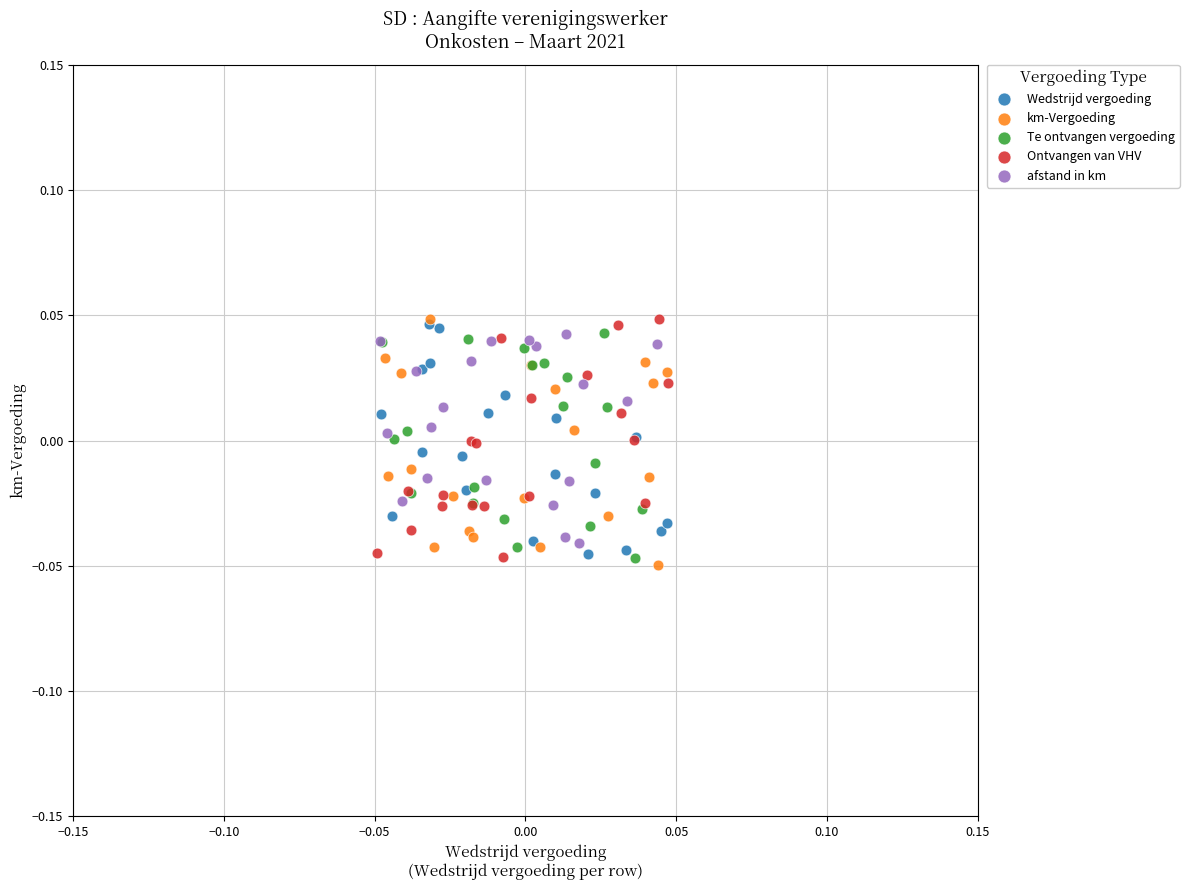

What are all the series names shown in the legend?

Wedstrijd vergoeding, km-Vergoeding, Te ontvangen vergoeding, Ontvangen van VHV, afstand in km